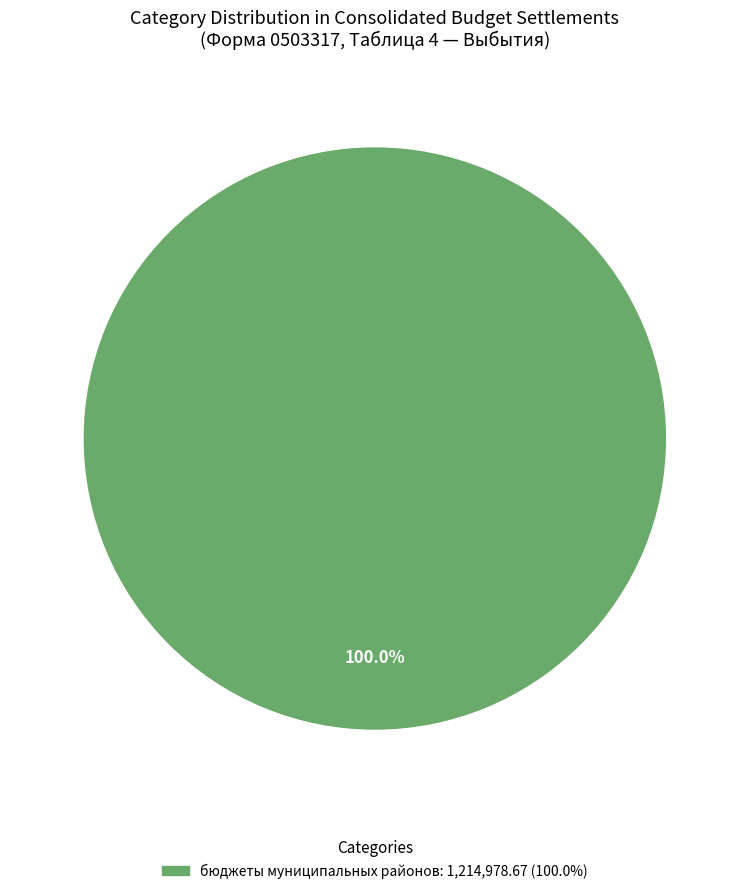

Is there any slice that represents more than half of the pie?

Yes